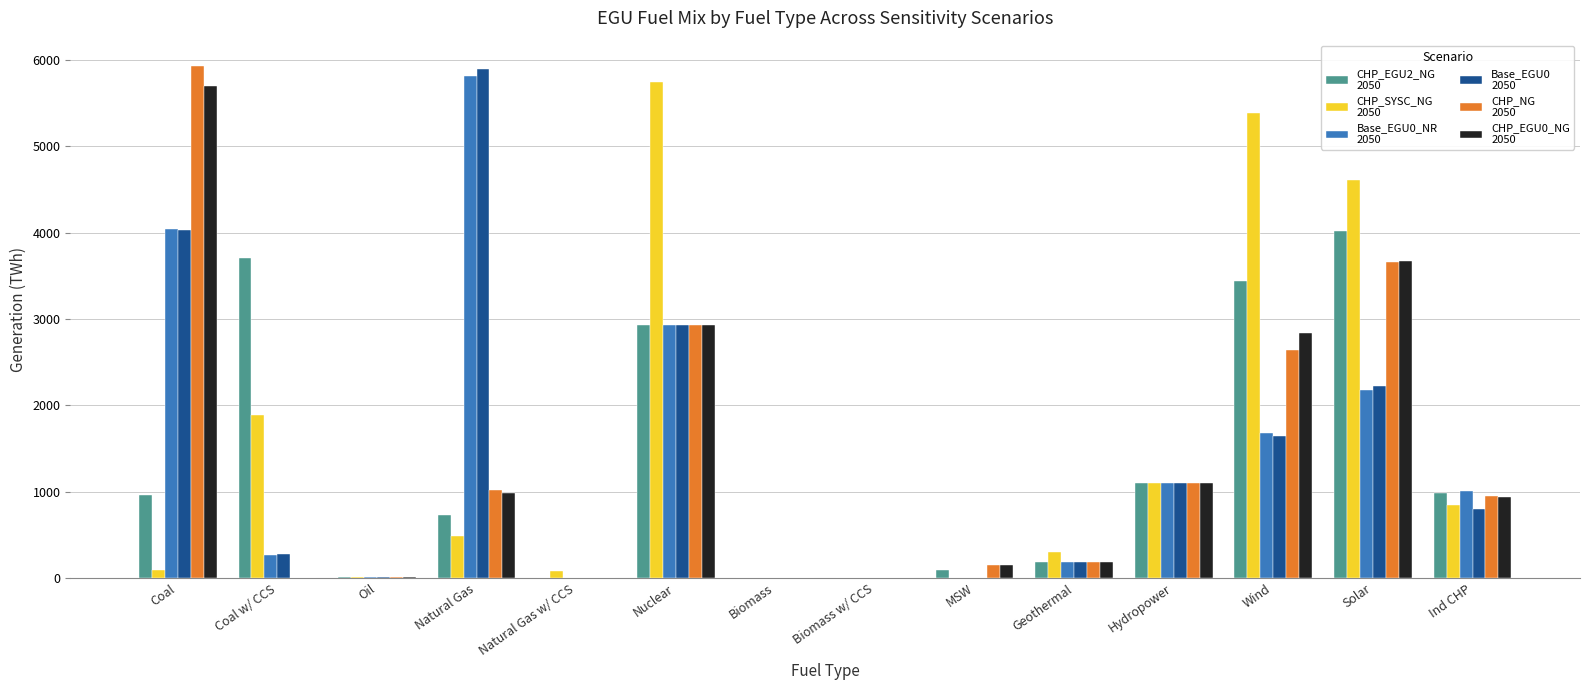

What is the total value across all series at Natural Gas?

14916.4